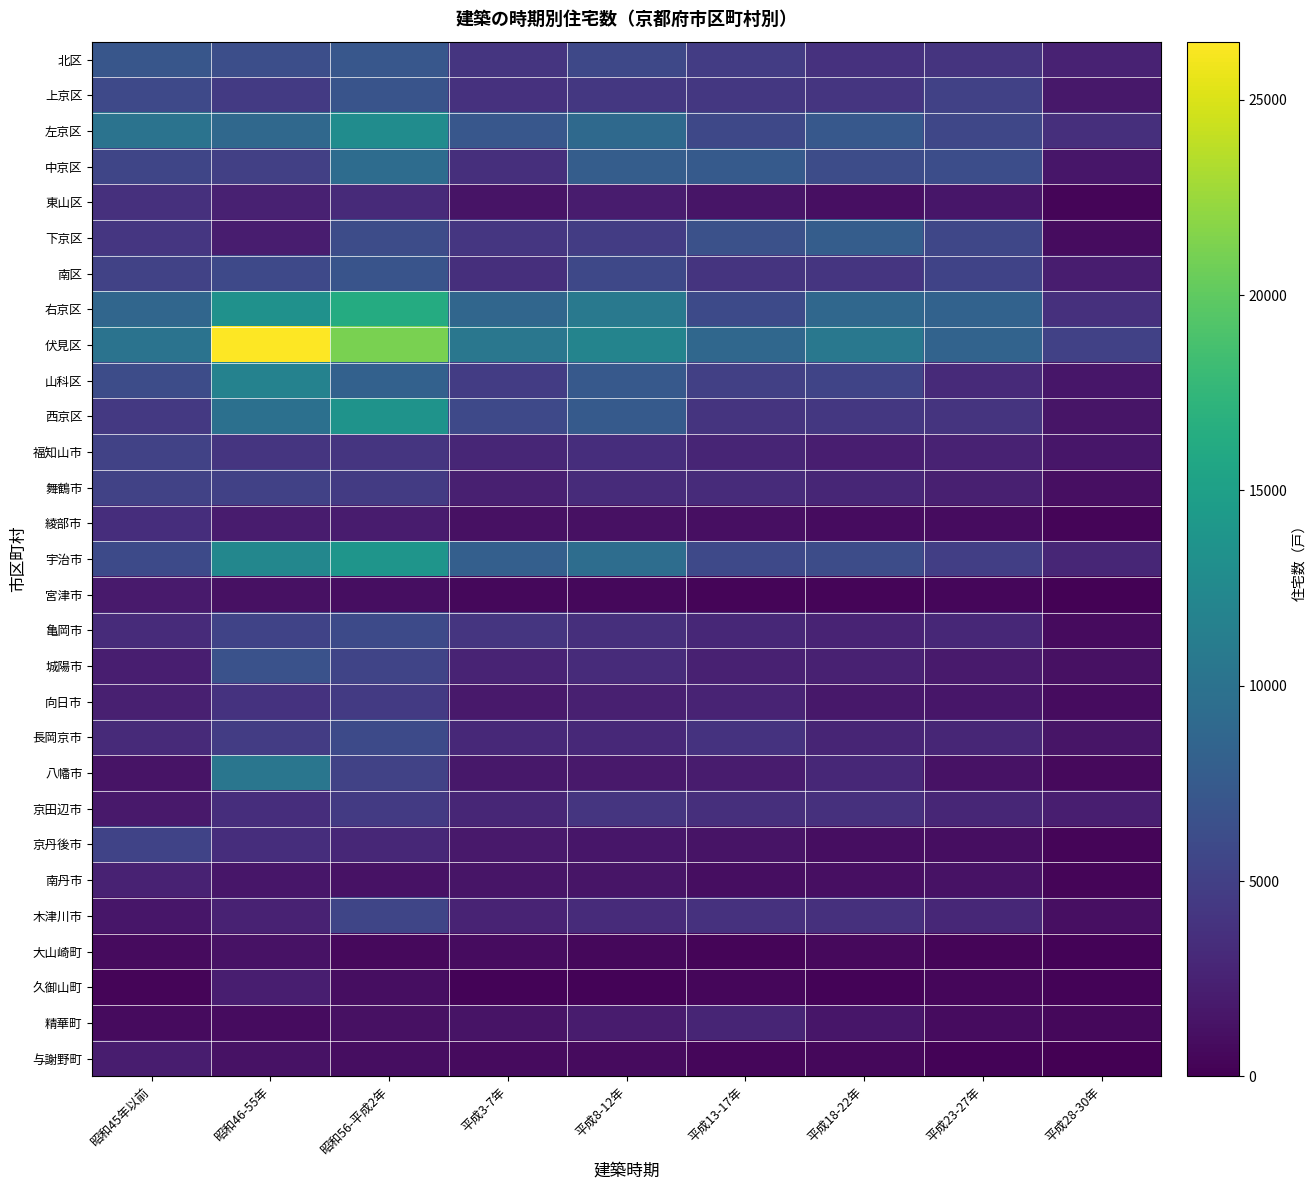

Which series has the largest total across all categories?

伏見区